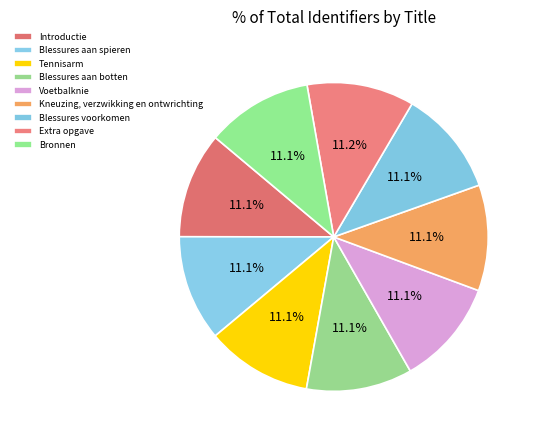

How many slices are in this pie chart?

9